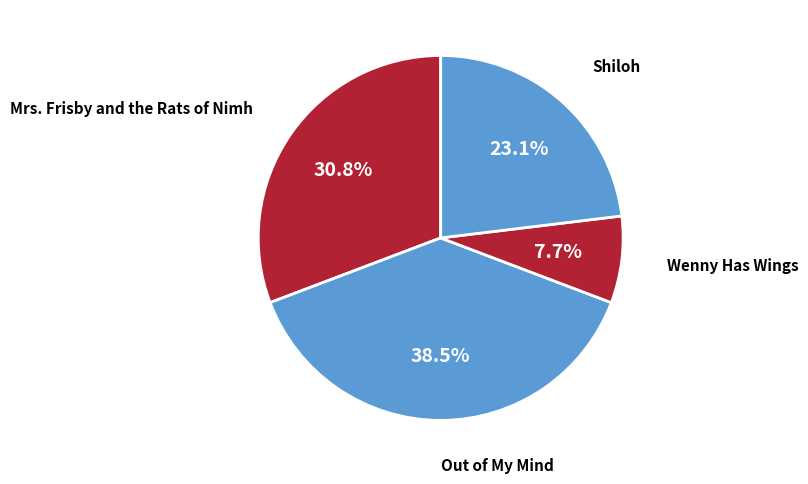

Count the number of slices in the pie.

4